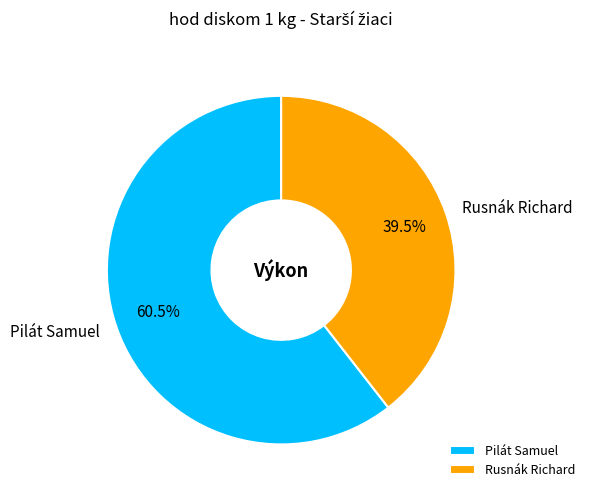

Is there any slice that represents more than half of the pie?

Yes